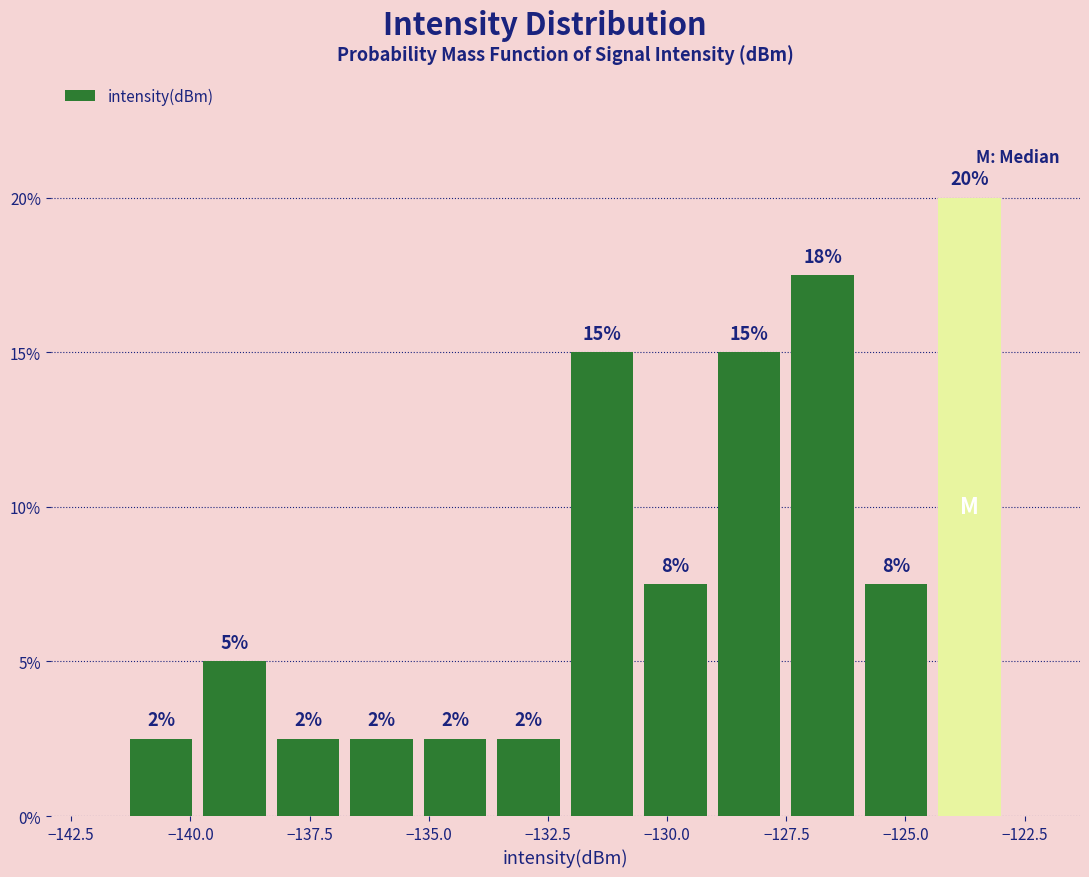

Around what value on the x-axis is the tallest bar? Give the approximate position of its centre, as read against the axis.

-123.5